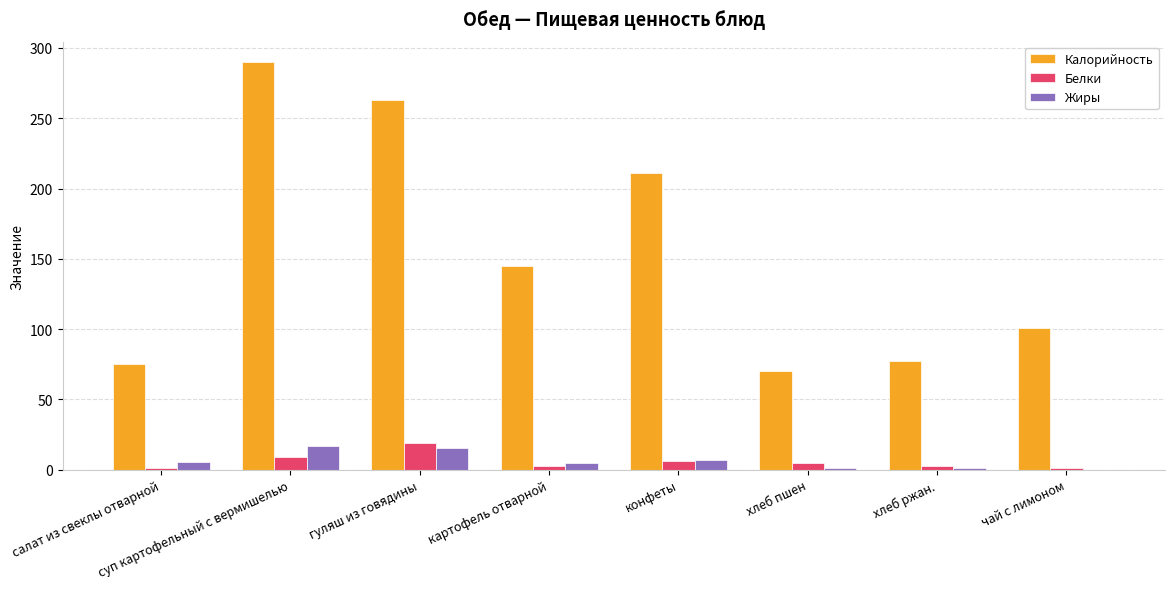

At which category is the sum across all series the highest?

суп картофельный с вермишелью